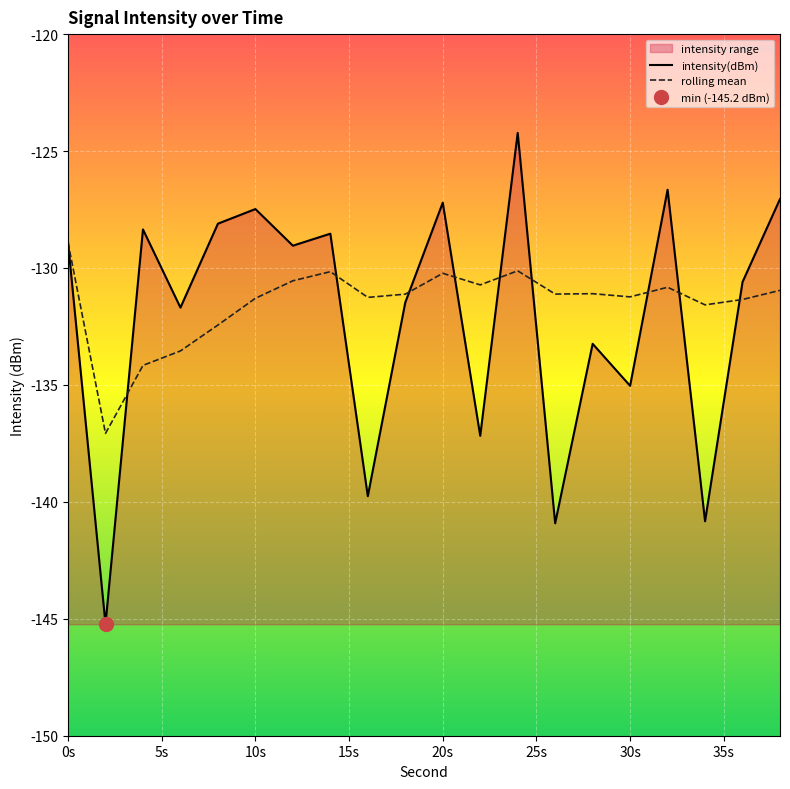

What are all the series names shown in the legend?

intensity(dBm), rolling mean